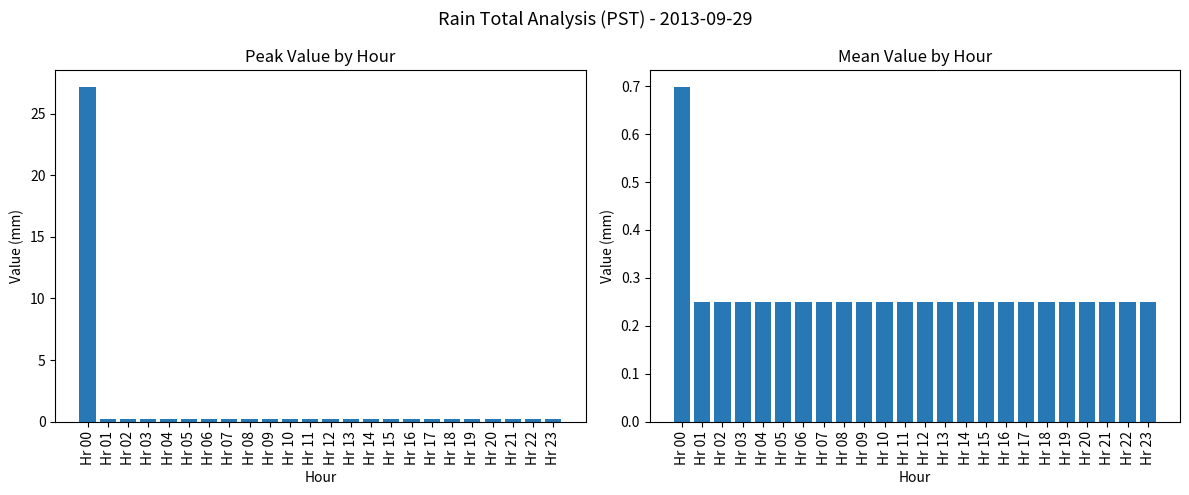

What is the total value across all series at Hr 03?

0.5